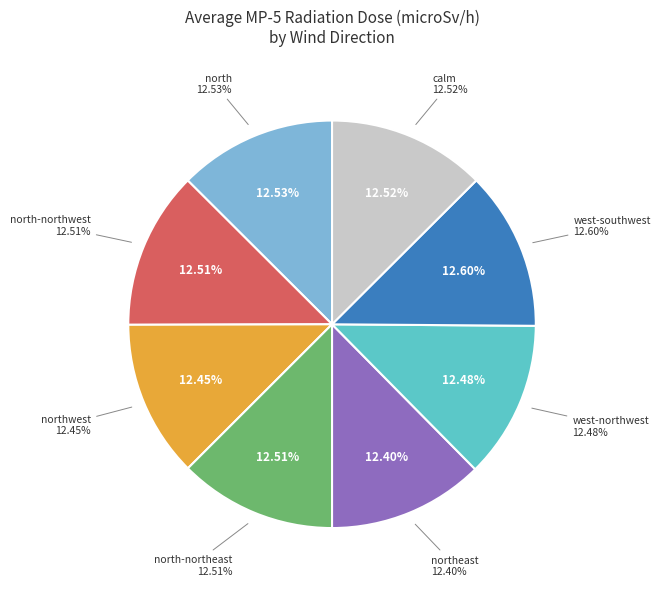

True or false: MP-5 calm accounts for 1% of the total.

False